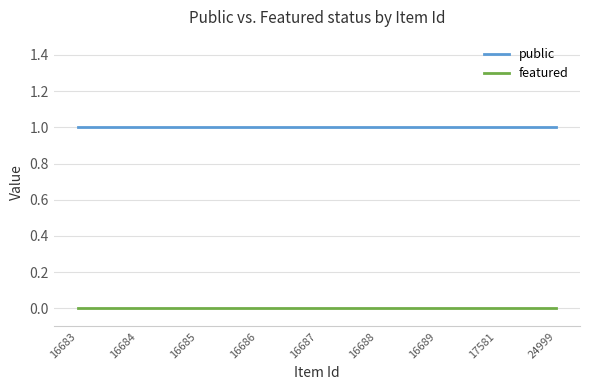

True or false: featured and public intersect in this chart.

False